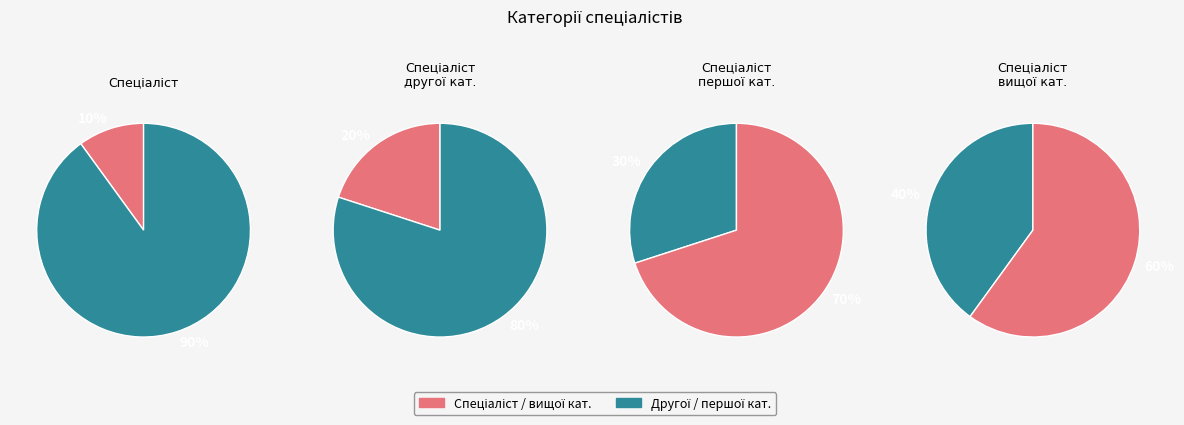

True or false: Спеціаліст першої категорії accounts for 30% of the total.

True